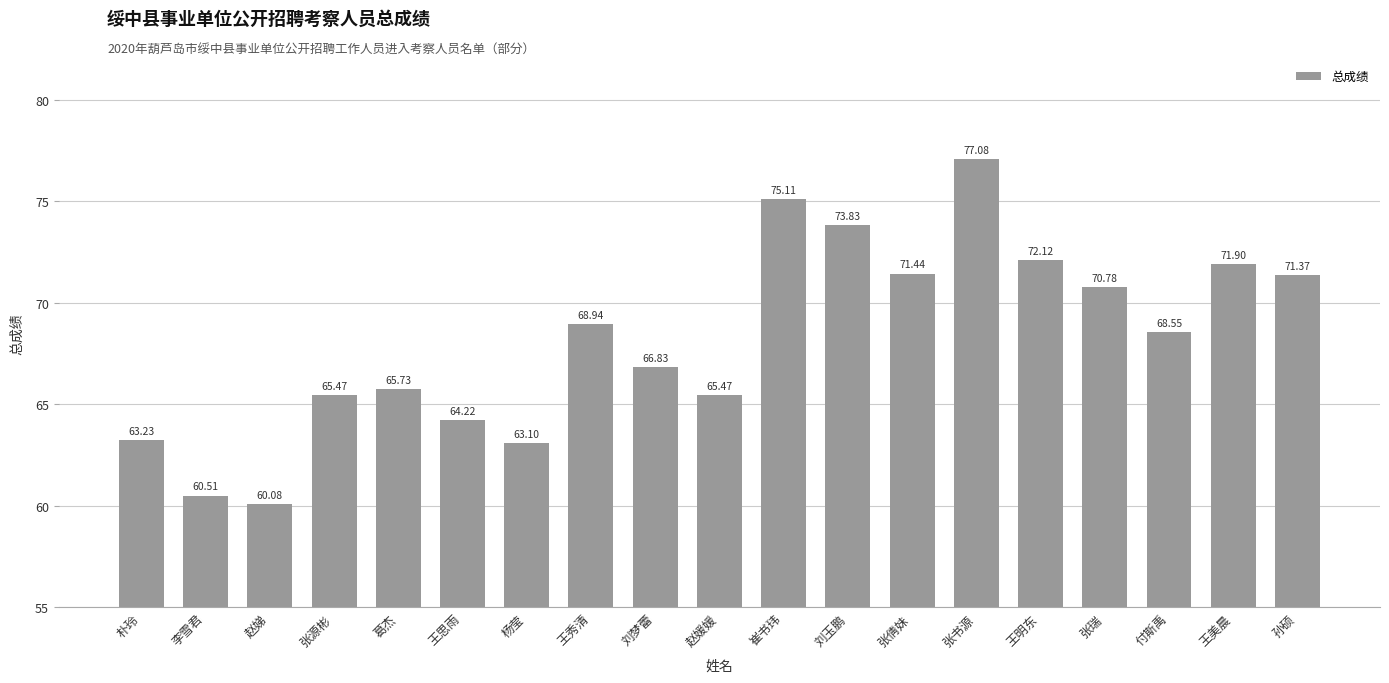

Where does the data first go above 68?

王秀清